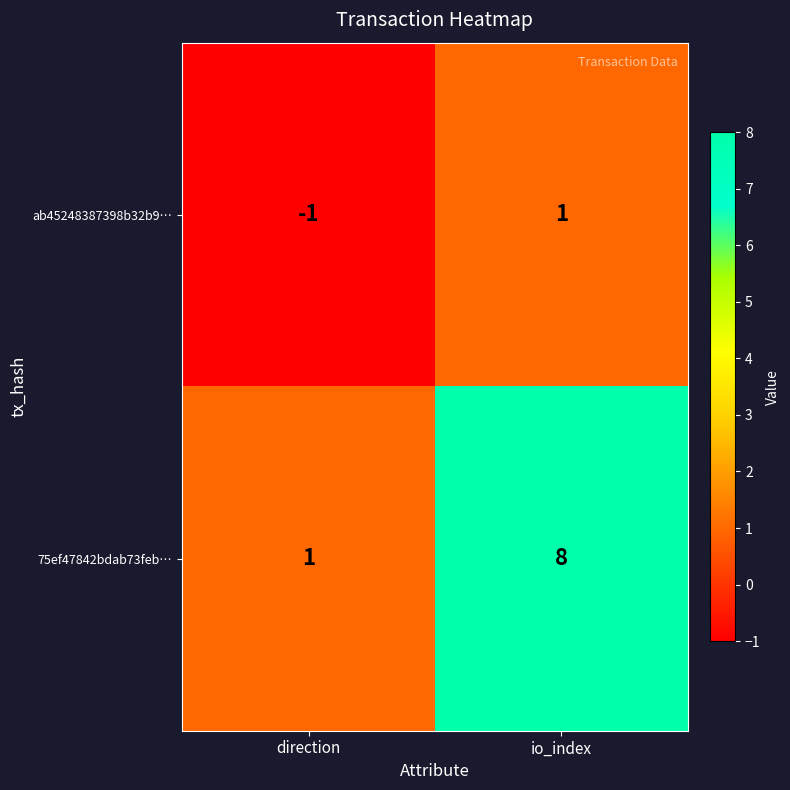

The value of ab45248387398b32b9… at io_index is 2. True or false?

False